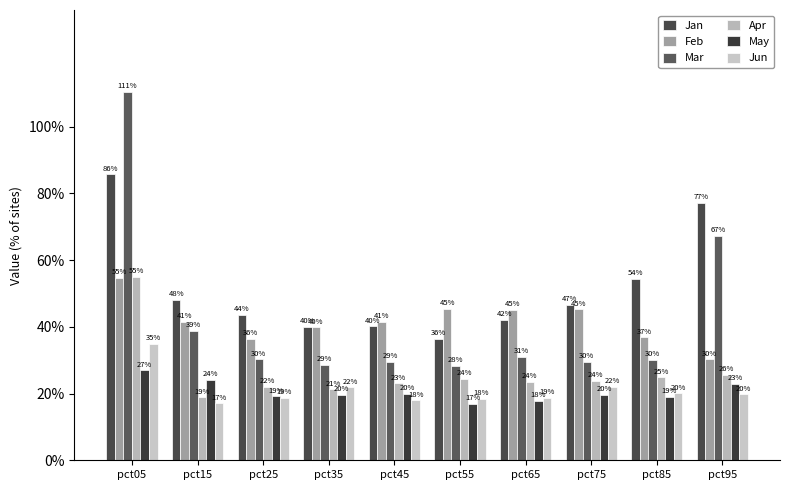

Are the bars grouped side by side (vs. stacked)?

Yes